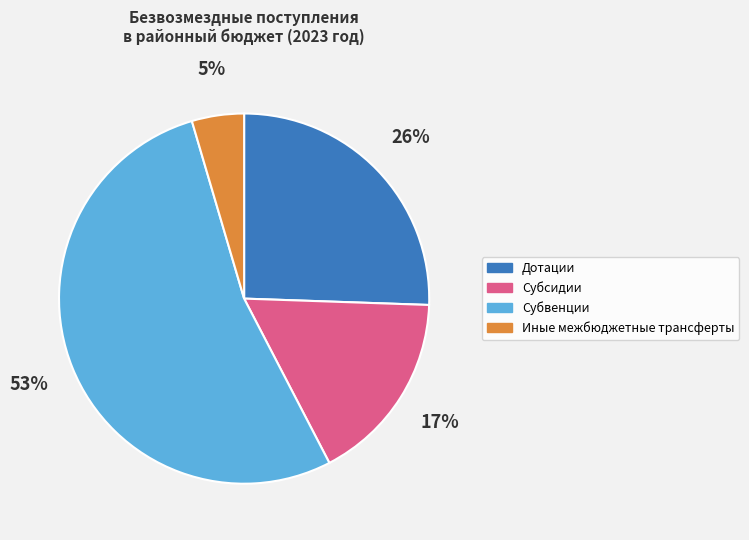

To the nearest percent, what is the average slice percentage?

25%